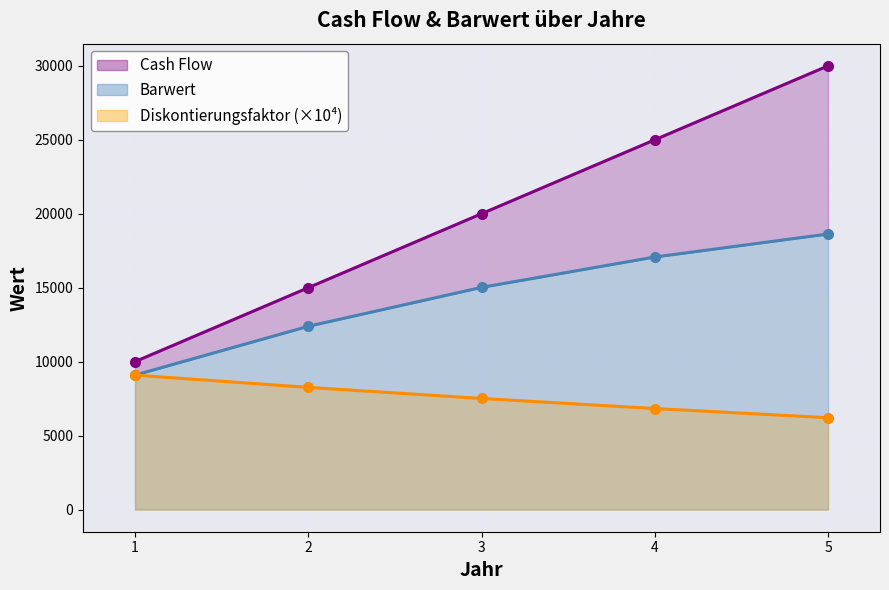

At which label is Diskontierungsfaktor closest to 7650?

3